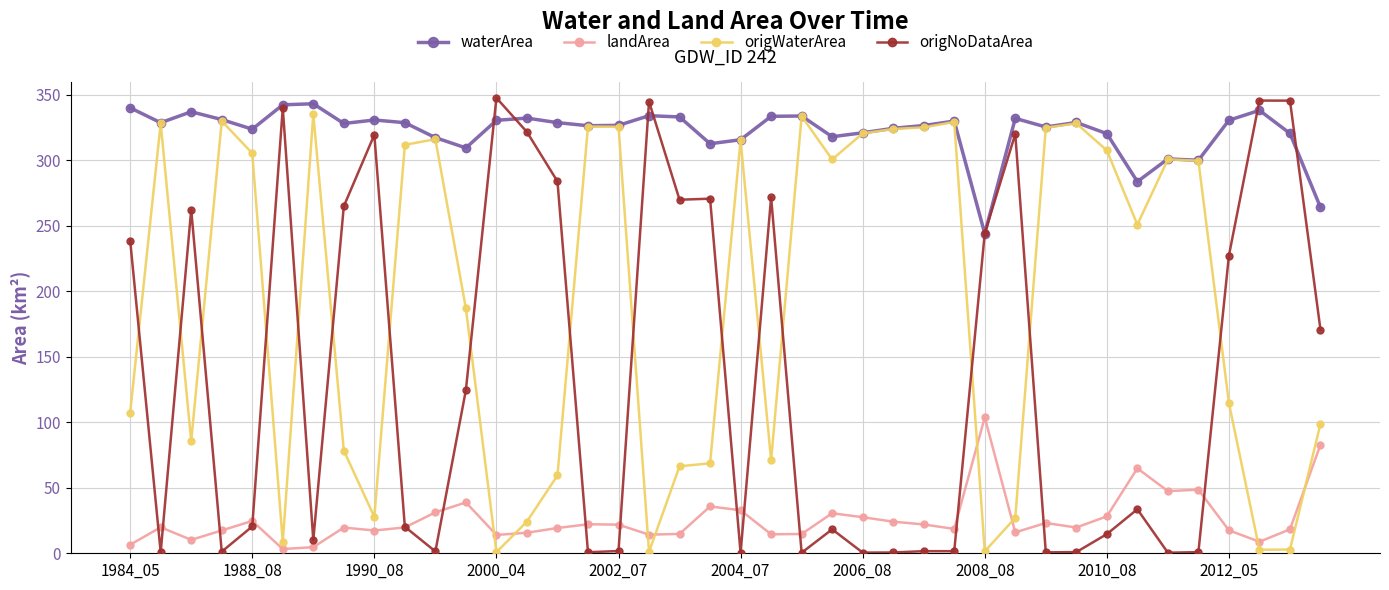

True or false: origWaterArea has more than 2 points higher than both neighbors.

True